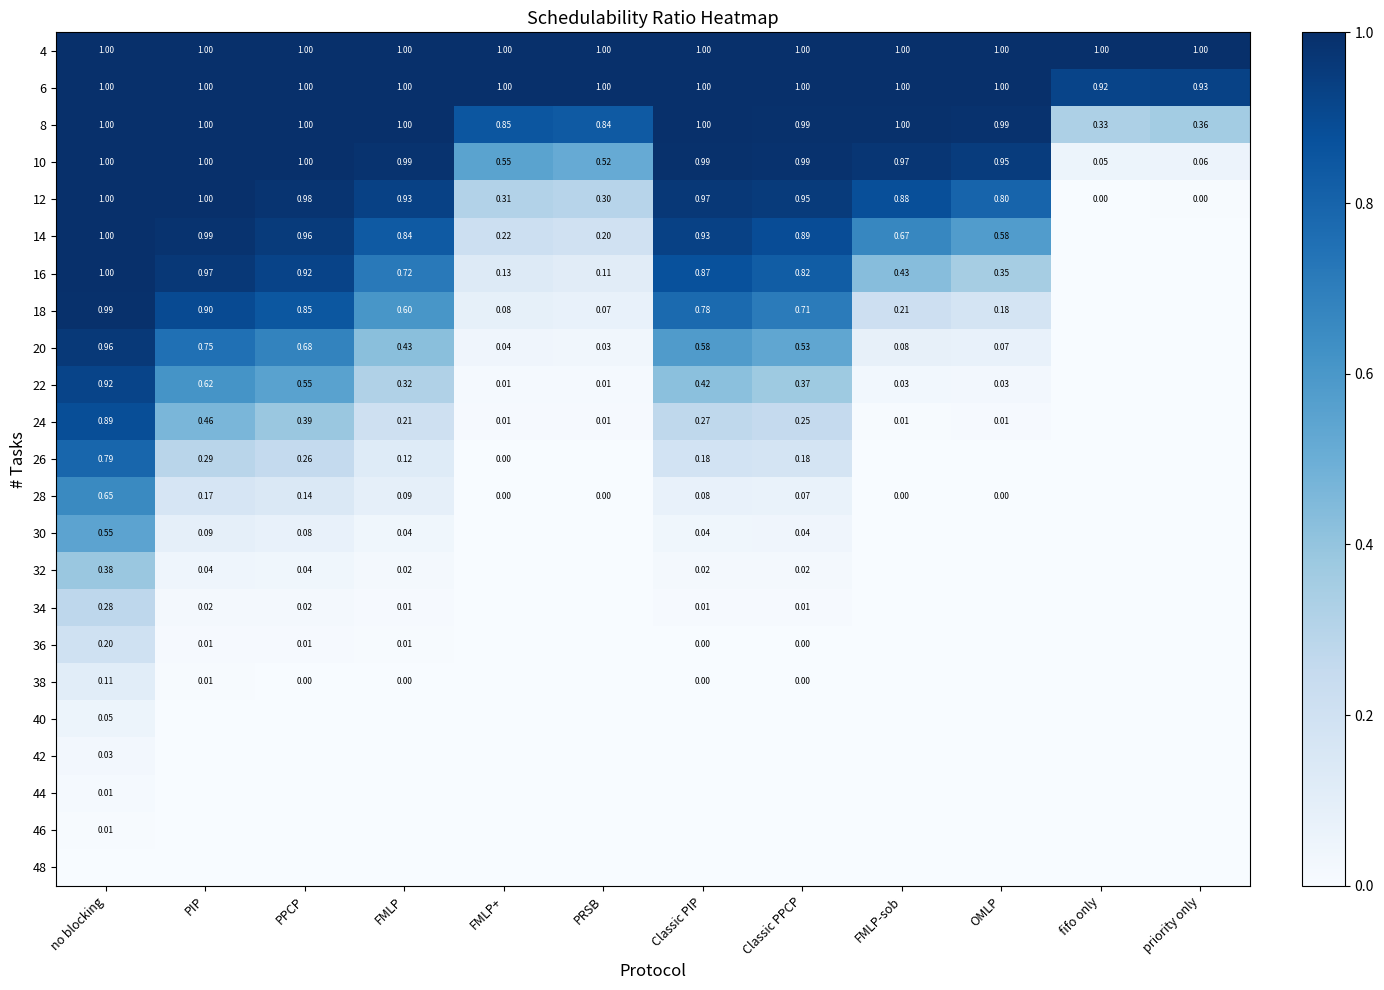

What is the difference between the maximum and minimum values in the 8 series?

0.7